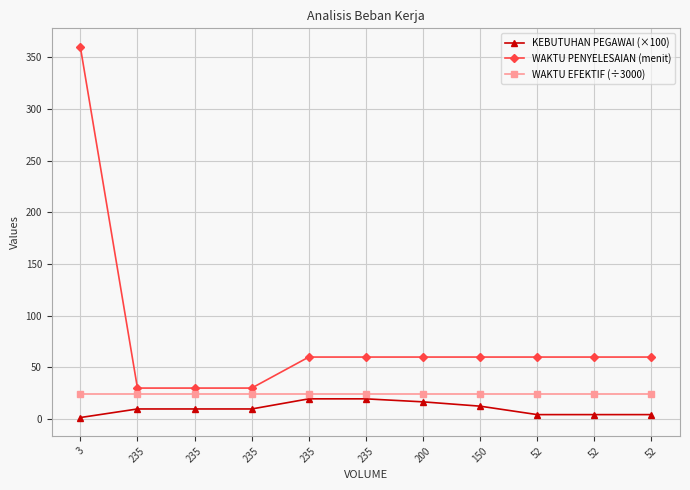

What is the smallest value displayed?

1.5